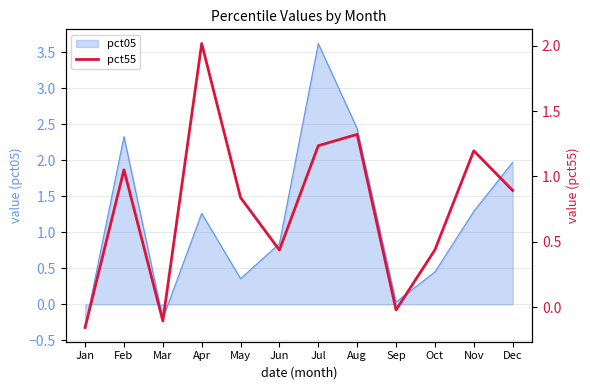

True or false: the data shows 1.3 at Aug.

True